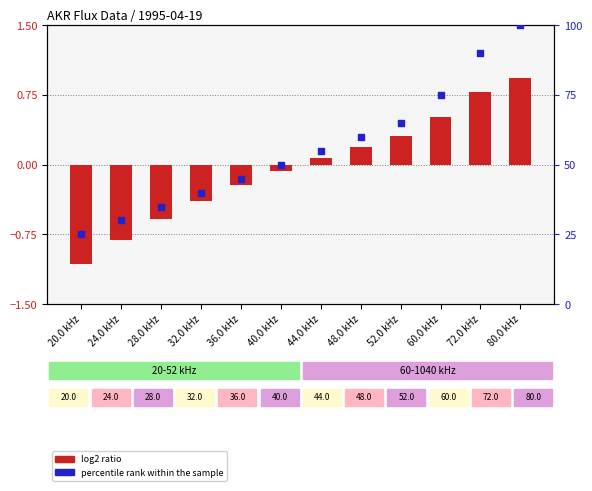

At how many categories does at least one series exceed 20?

12